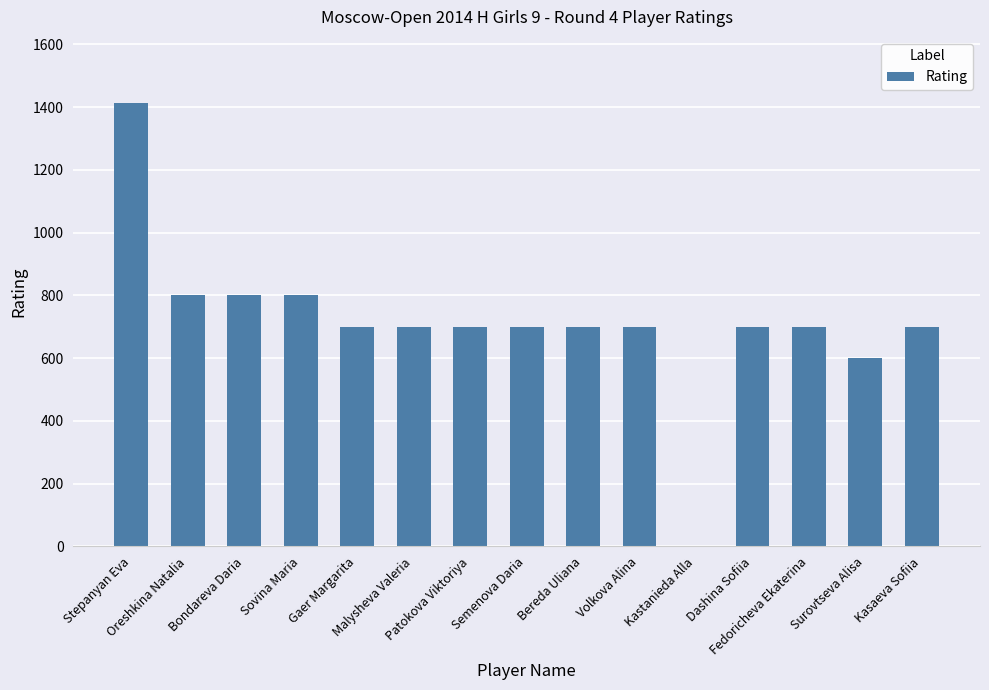

The chart shows a value of 358 at Kasaeva Sofiia. True or false?

False